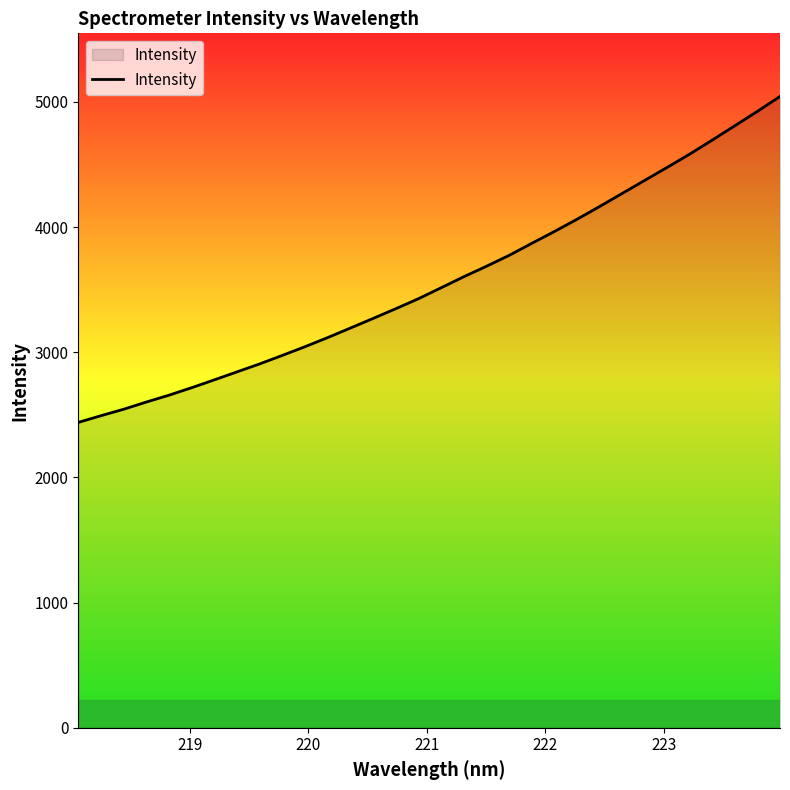

What is the difference between the maximum and minimum values?

2604.0